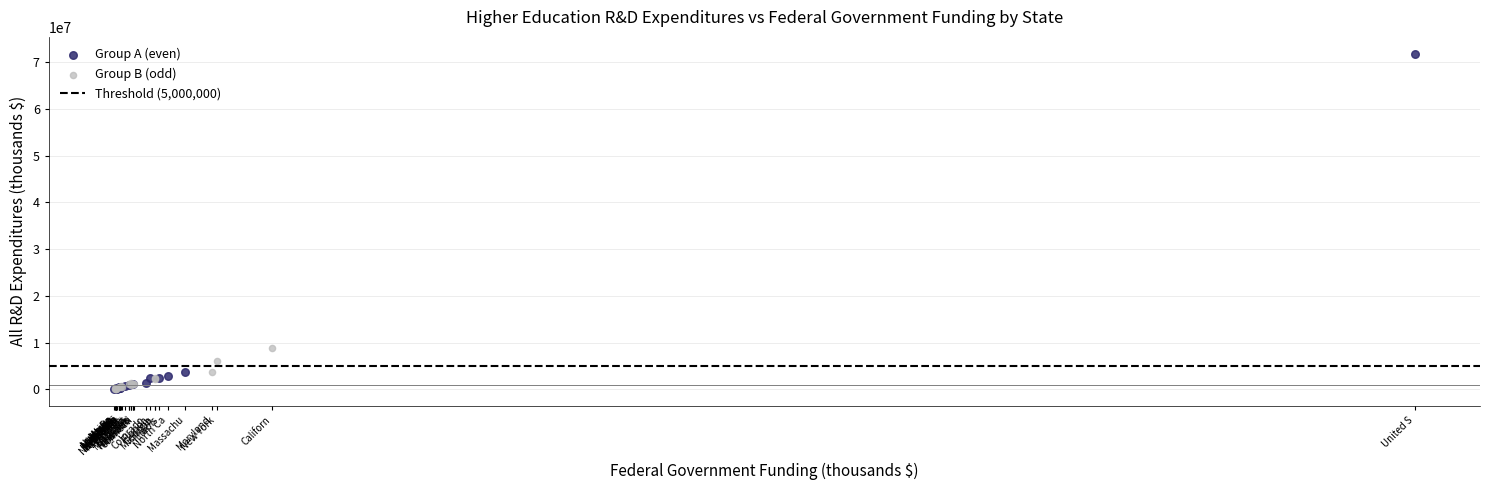

Which series has the largest Y range (max minus min)?

Group A (even)